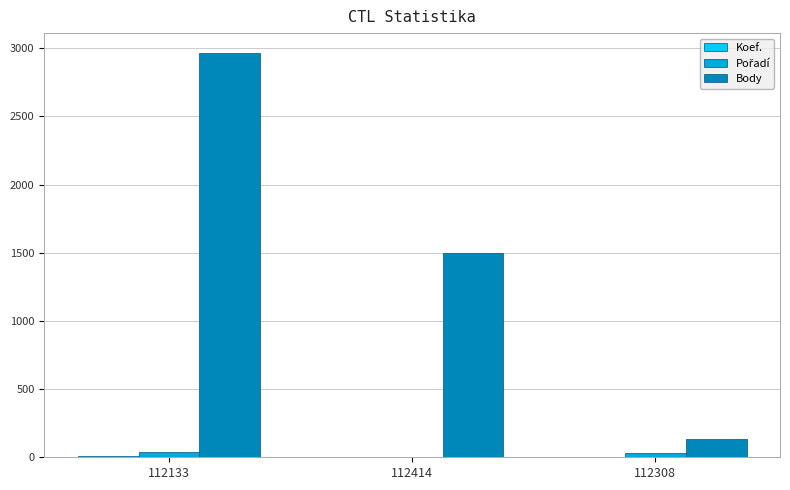

Between 112414 and 112308, which series saw the biggest shift?

Body